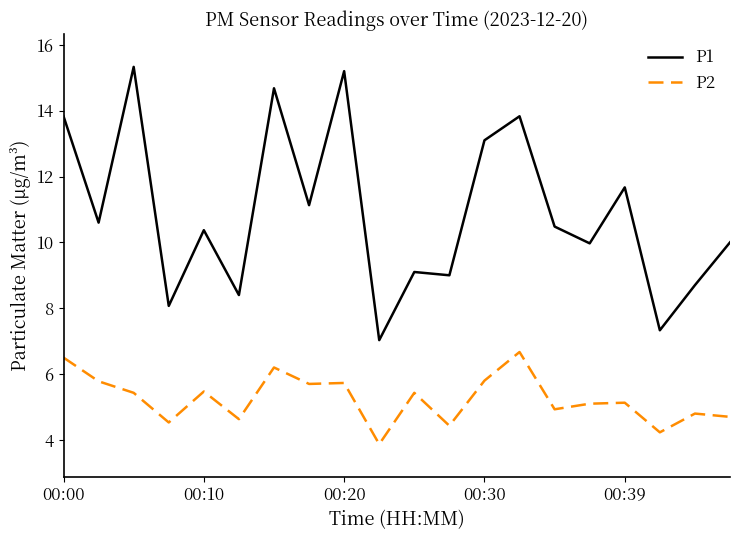

What is the minimum value shown in the chart?

3.9